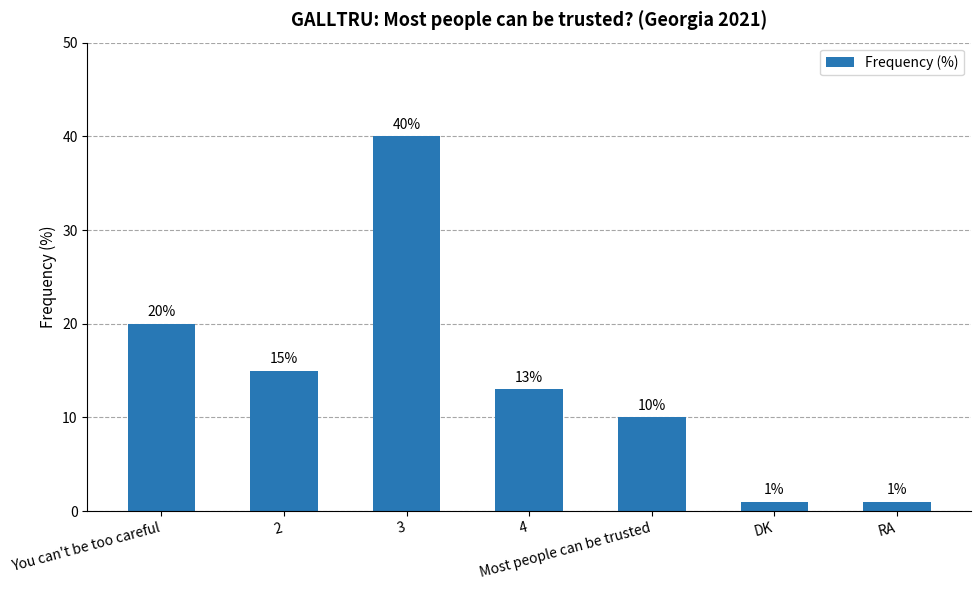

What is the value of the 3rd bar from the left?

40